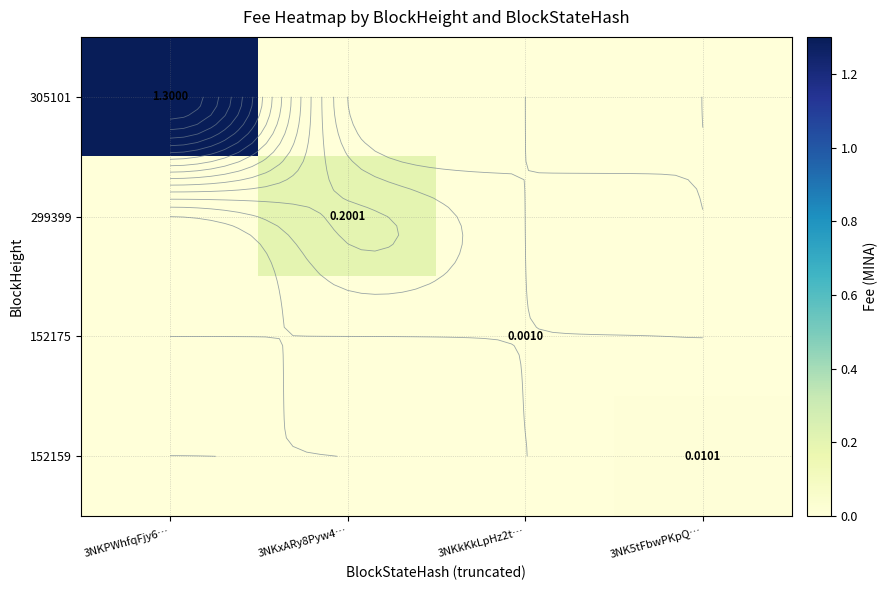

Rank the series by their maximum value, from lowest to highest.

152175, 152159, 299399, 305101